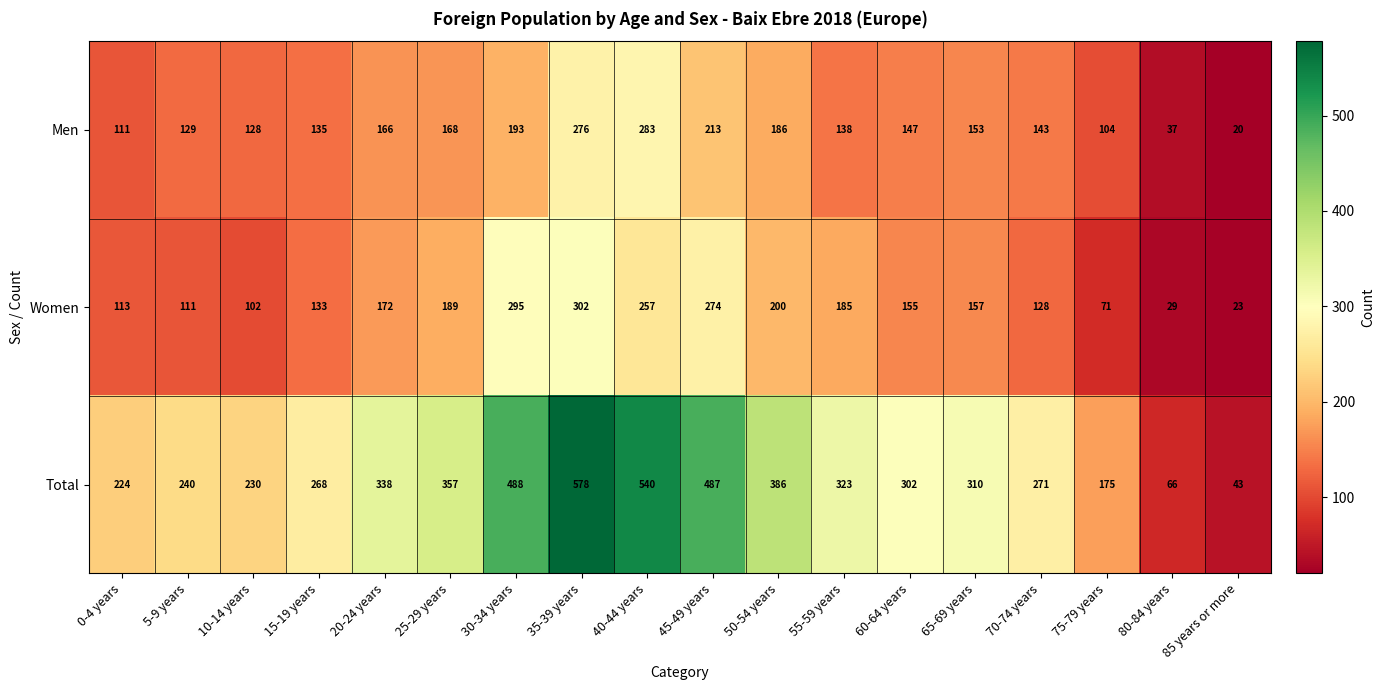

At which label is Total closest to 310?

65-69 years